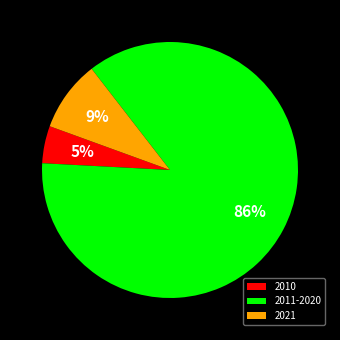

How many segments does this pie chart have?

3